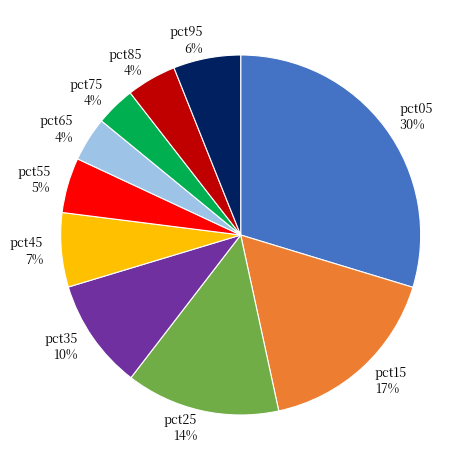

Which category has the biggest portion of the pie?

pct05